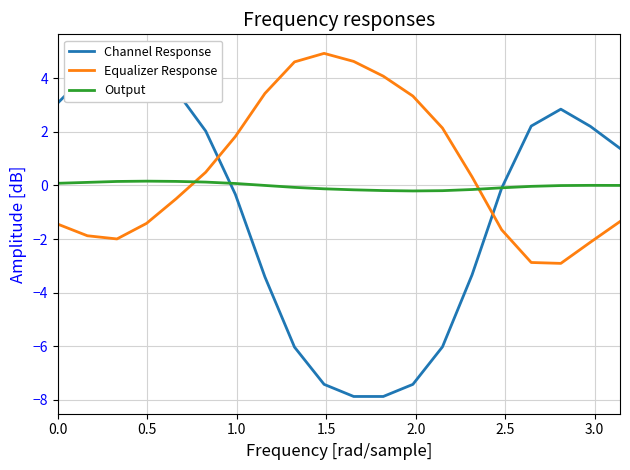

How many values in the Channel Response series are below 1?

10